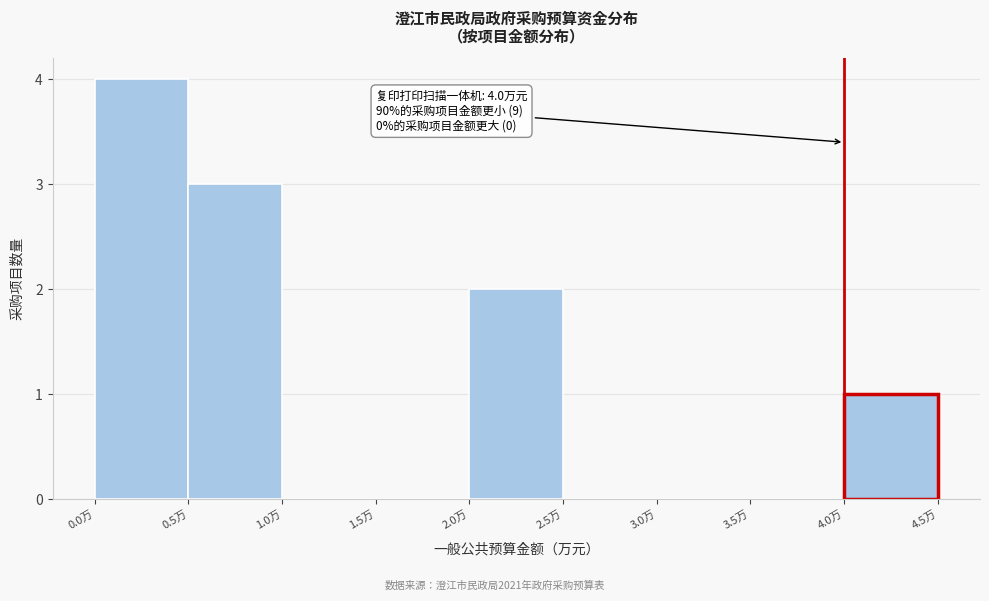

Over which range of the x-axis is the bar tallest?

0.0 to 0.5